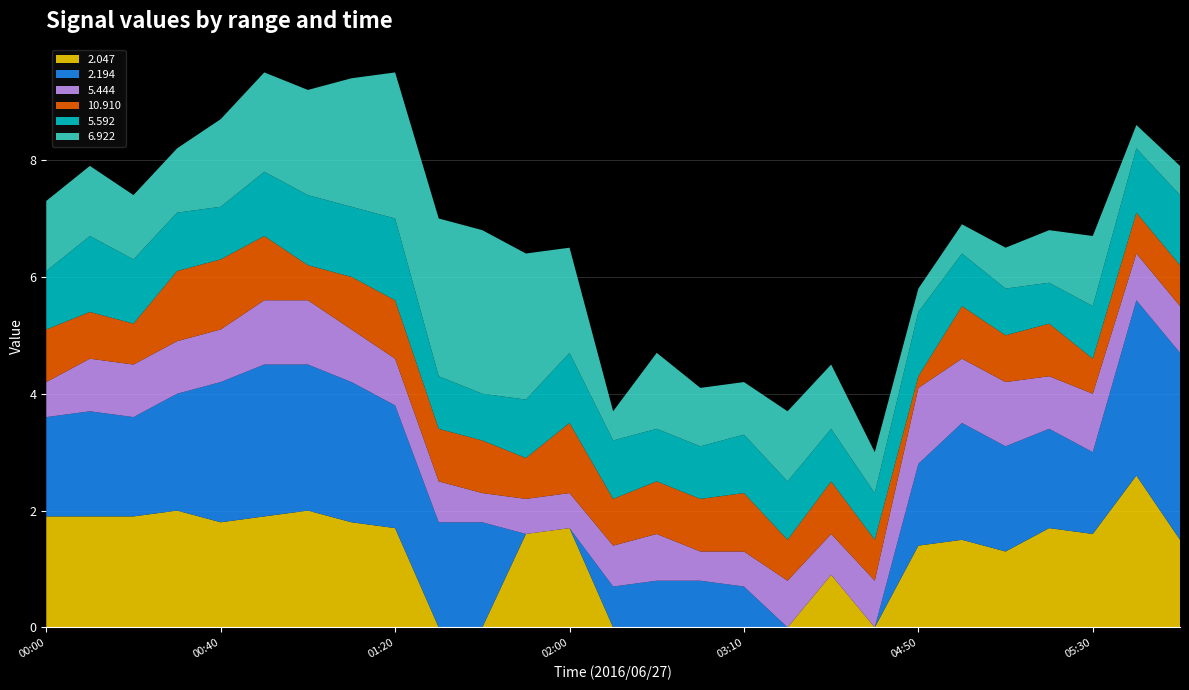

Reading right to left, what are all the values shown in this chart?

2.047: 1.5	2.6	1.6	1.7	1.3	1.5	1.4	0.0	0.9	0.0	0.0	0.0	0.0	0.0	1.7	1.6	0.0	0.0	1.7	1.8	2.0	1.9	1.8	2.0	1.9	1.9	1.9
2.194: 3.2	3.0	1.4	1.7	1.8	2.0	1.4	0.0	0.0	0.0	0.7	0.8	0.8	0.7	0.0	0.0	1.8	1.8	2.1	2.4	2.5	2.6	2.4	2.0	1.7	1.8	1.7
5.444: 0.8	0.8	1.0	0.9	1.1	1.1	1.3	0.8	0.7	0.8	0.6	0.5	0.8	0.7	0.6	0.6	0.5	0.7	0.8	0.9	1.1	1.1	0.9	0.9	0.9	0.9	0.6
10.910: 0.7	0.7	0.6	0.9	0.8	0.9	0.2	0.7	0.9	0.7	1.0	0.9	0.9	0.8	1.2	0.7	0.9	0.9	1.0	0.9	0.6	1.1	1.2	1.2	0.7	0.8	0.9
5.592: 1.2	1.1	0.9	0.7	0.8	0.9	1.1	0.8	0.9	1.0	1.0	0.9	0.9	1.0	1.2	1.0	0.8	0.9	1.4	1.2	1.2	1.1	0.9	1.0	1.1	1.3	1.0
6.922: 0.5	0.4	1.2	0.9	0.7	0.5	0.4	0.7	1.1	1.2	0.9	1.0	1.3	0.5	1.8	2.5	2.8	2.7	2.5	2.2	1.8	1.7	1.5	1.1	1.1	1.2	1.2